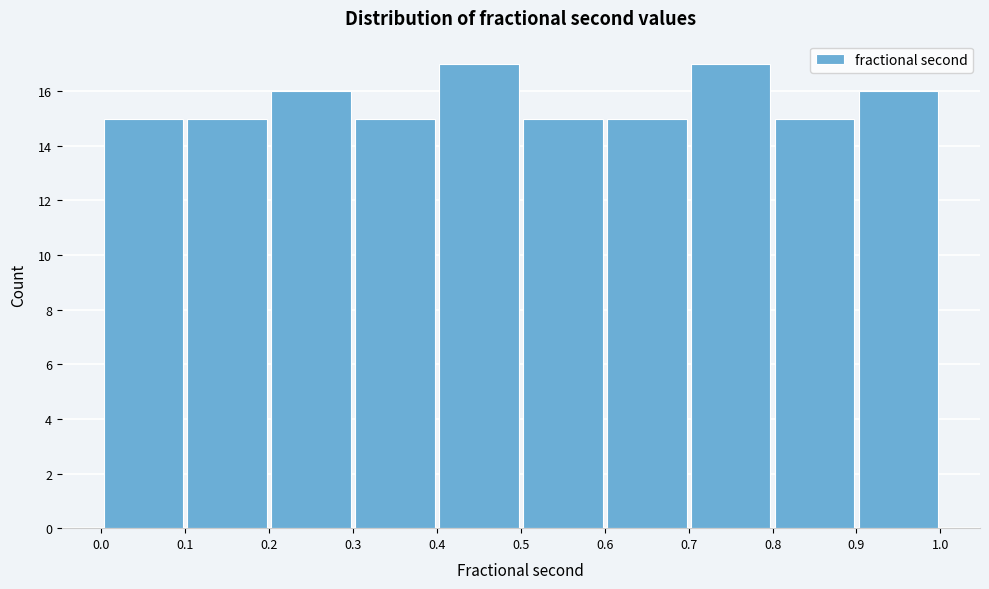

How tall is the bar that spans 0.4 to 0.5 on the x-axis? The values are not printed on the chart, so give them approximately, as read against the axis.

17